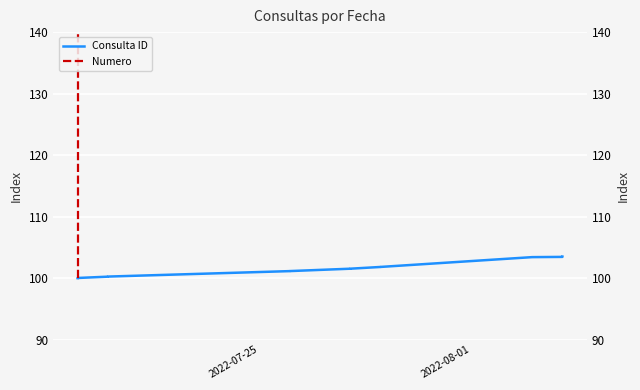

What is the sum of all Numero values?

21000.0